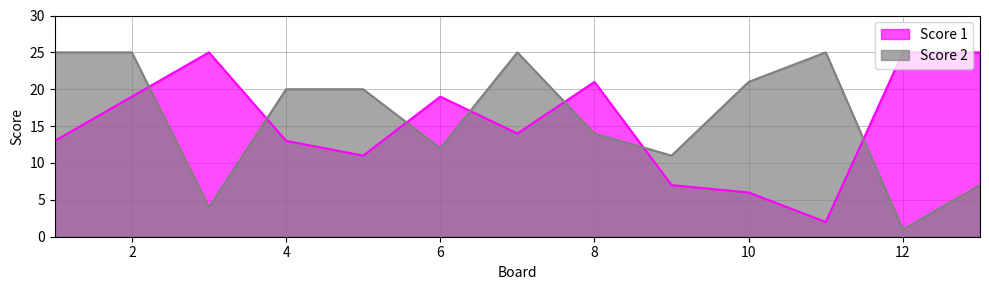

What is the difference between the maximum and second lowest values in the Score 2 series?

21